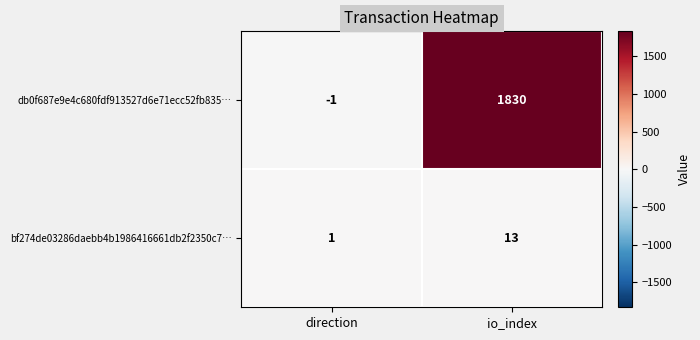

What is the difference between the highest and lowest values at direction?

2